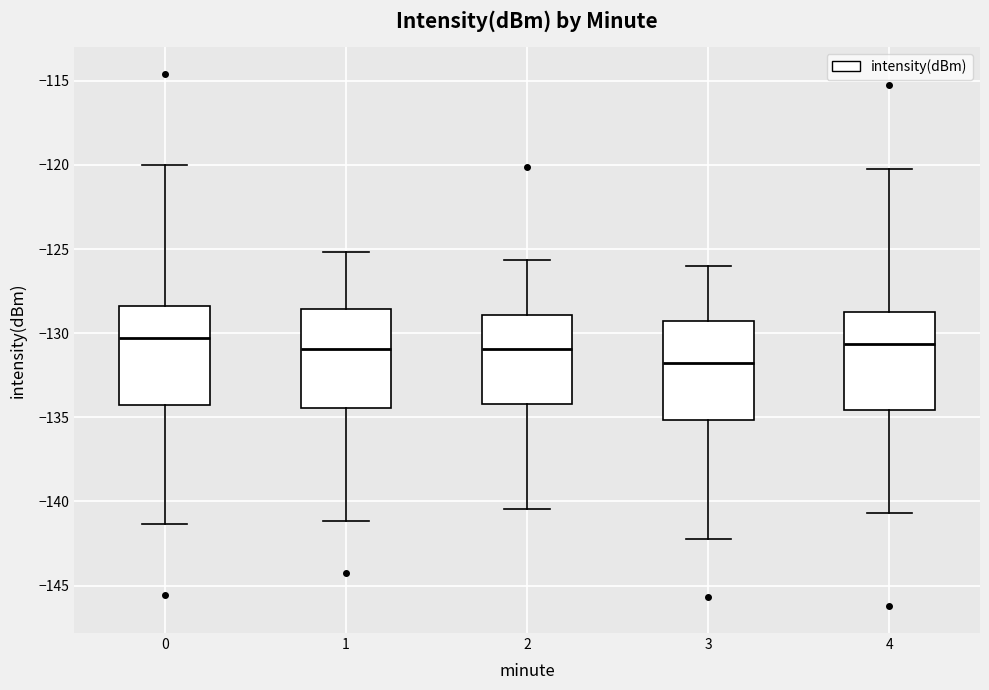

Reading left to right, transcribe this box plot: for each box, give where its median line is, the range the box spans, and where its two whiskers end, as read against the y-axis. The values are not printed on the chart, so give them approximately, as read against the axis.

0: median -130.5, box -134.5 to -128.5, whiskers -141.5 to -120.0
1: median -131.0, box -134.5 to -128.5, whiskers -141.0 to -125.0
2: median -131.0, box -134.0 to -129.0, whiskers -140.5 to -125.5
3: median -132.0, box -135.0 to -129.5, whiskers -142.0 to -126.0
4: median -130.5, box -134.5 to -129.0, whiskers -140.5 to -120.0